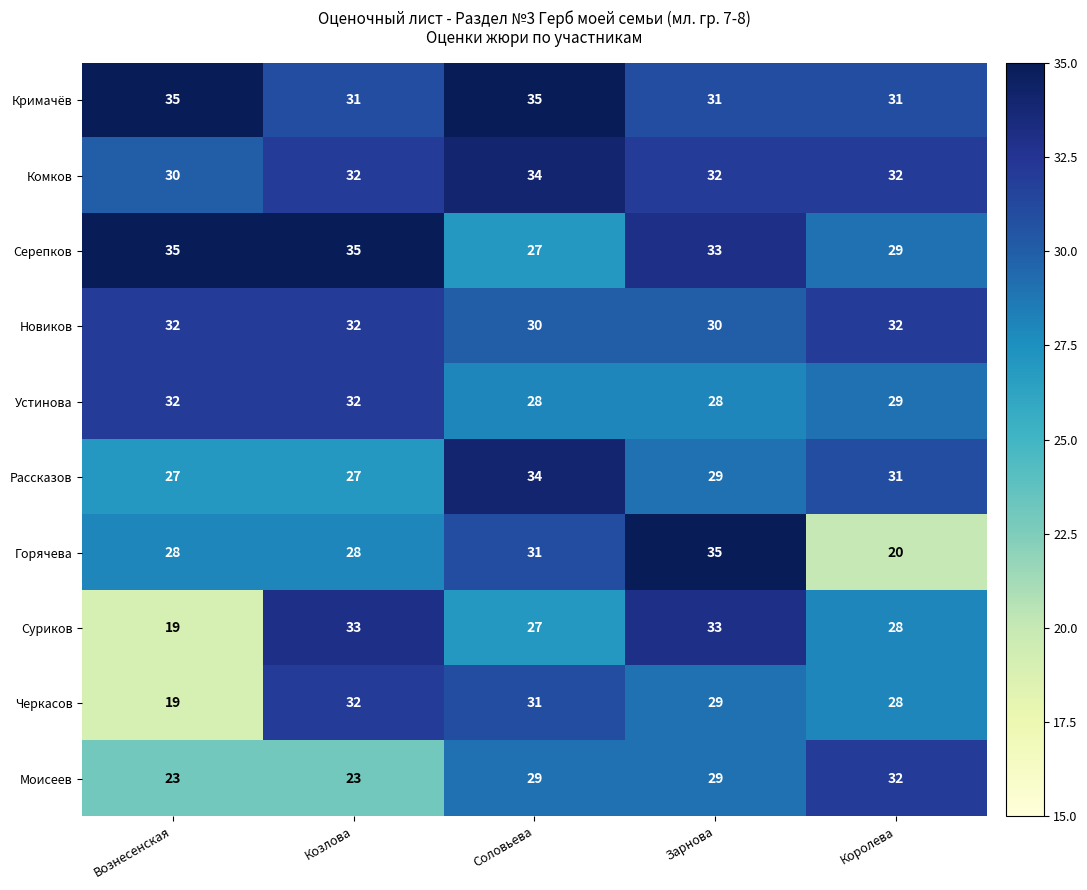

Read the Черкасов value at Королева.

28